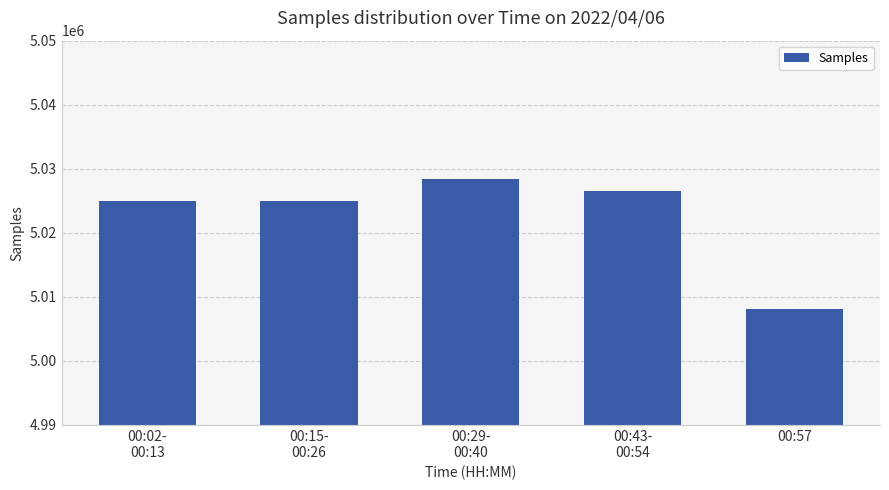

The value at 00:02-
00:13 is 5024883. True or false?

True